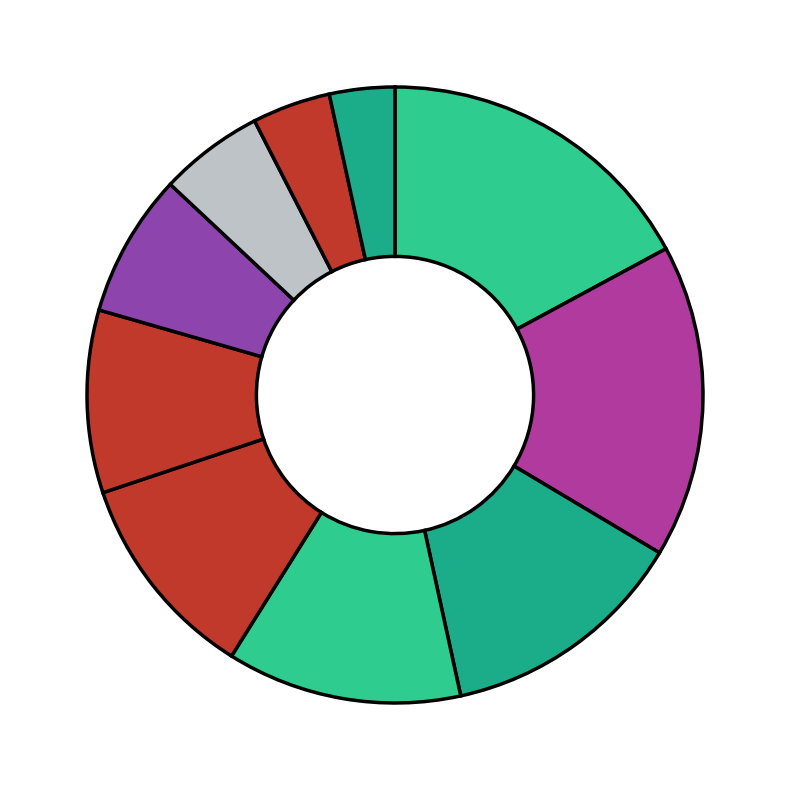

Count the number of slices in the pie.

10